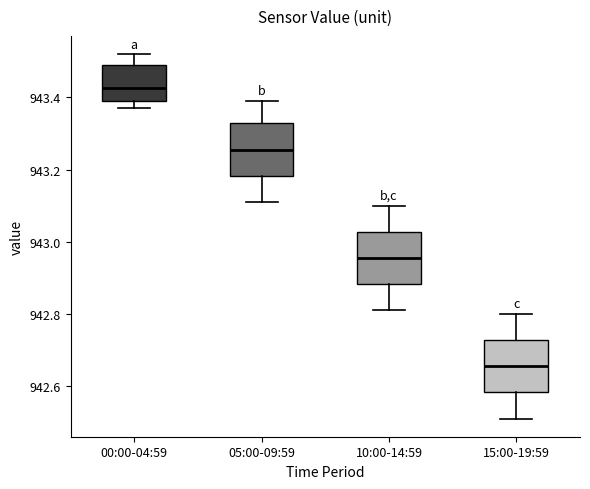

Reading left to right, read every box against the y-axis: the position of its median line, the range the box covers, and the ends of its whiskers. The values are not printed on the chart, so give them approximately, as read against the axis.

00:00-04:59: median 943.42, box 943.40 to 943.50, whiskers 943.38 to 943.52
05:00-09:59: median 943.26, box 943.18 to 943.34, whiskers 943.12 to 943.40
10:00-14:59: median 942.96, box 942.88 to 943.02, whiskers 942.82 to 943.10
15:00-19:59: median 942.66, box 942.58 to 942.72, whiskers 942.52 to 942.80